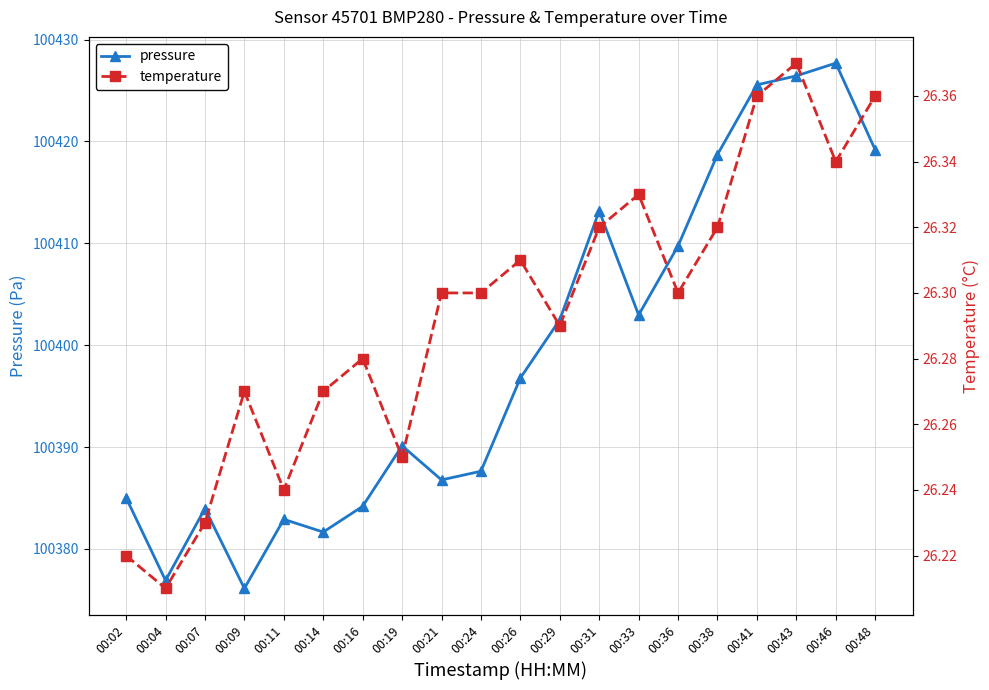

True or false: temperature has a value of 15.3 at 00:29.

False